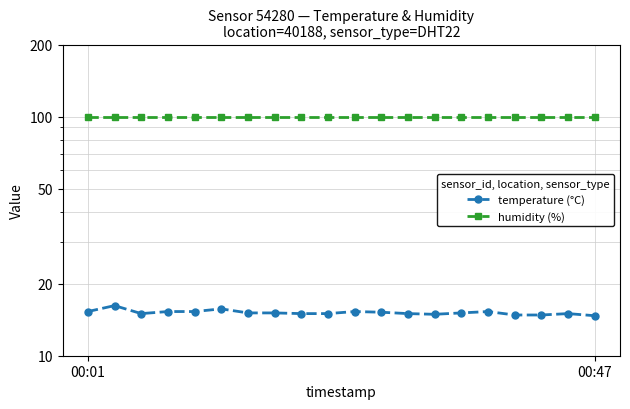

Reading left to right, what are all the values shown in this chart?

temperature (°C): 15.3	16.2	15.0	15.3	15.3	15.7	15.1	15.1	15.0	15.0	15.3	15.2	15.0	14.9	15.1	15.3	14.8	14.8	15.0	14.7
humidity (%): 99.9	99.9	99.9	99.9	99.9	99.9	99.9	99.9	99.9	99.9	99.9	99.9	99.9	99.9	99.9	99.9	99.9	99.9	99.9	99.9